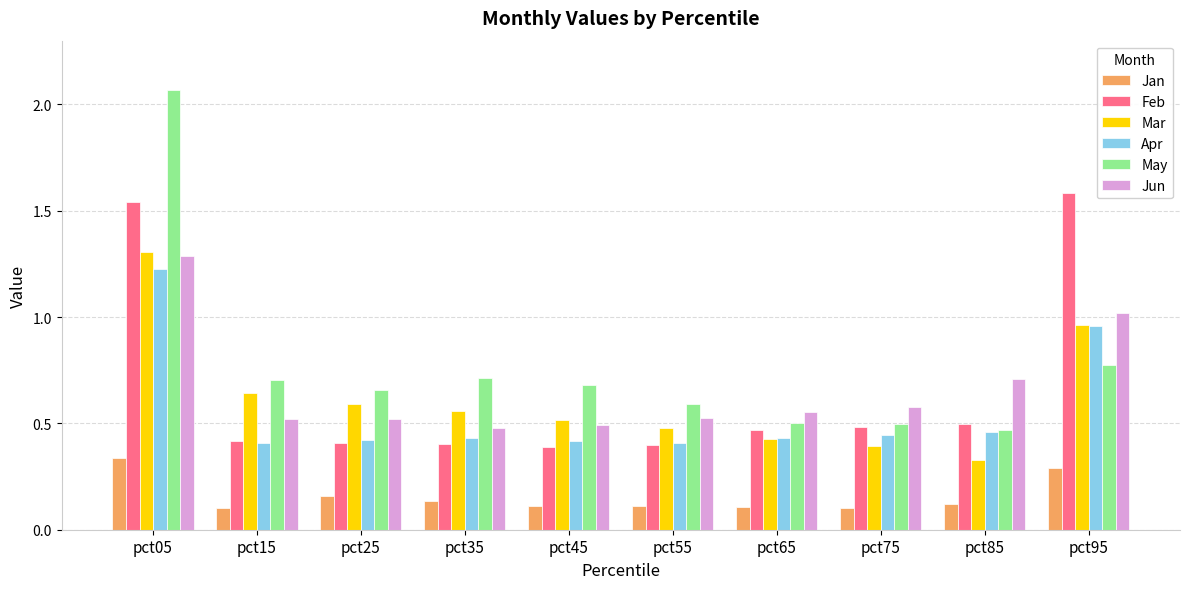

How many data points does each series have?

10